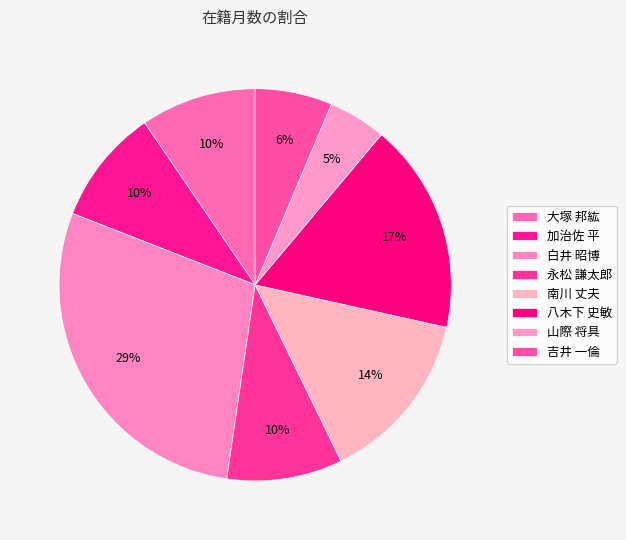

To the nearest percent, what portion does 吉井 一倫 represent?

6%